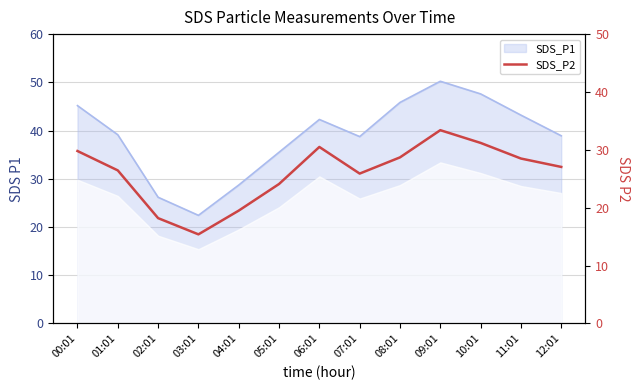

How many values exceed 27?

7